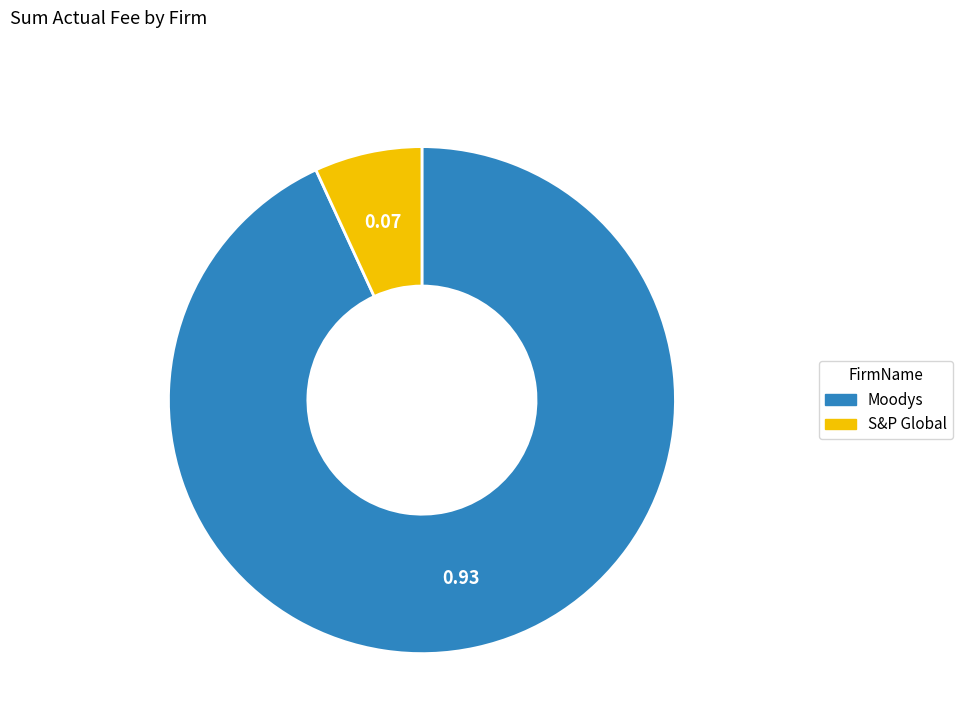

What is the smallest slice in the pie chart?

S&P Global